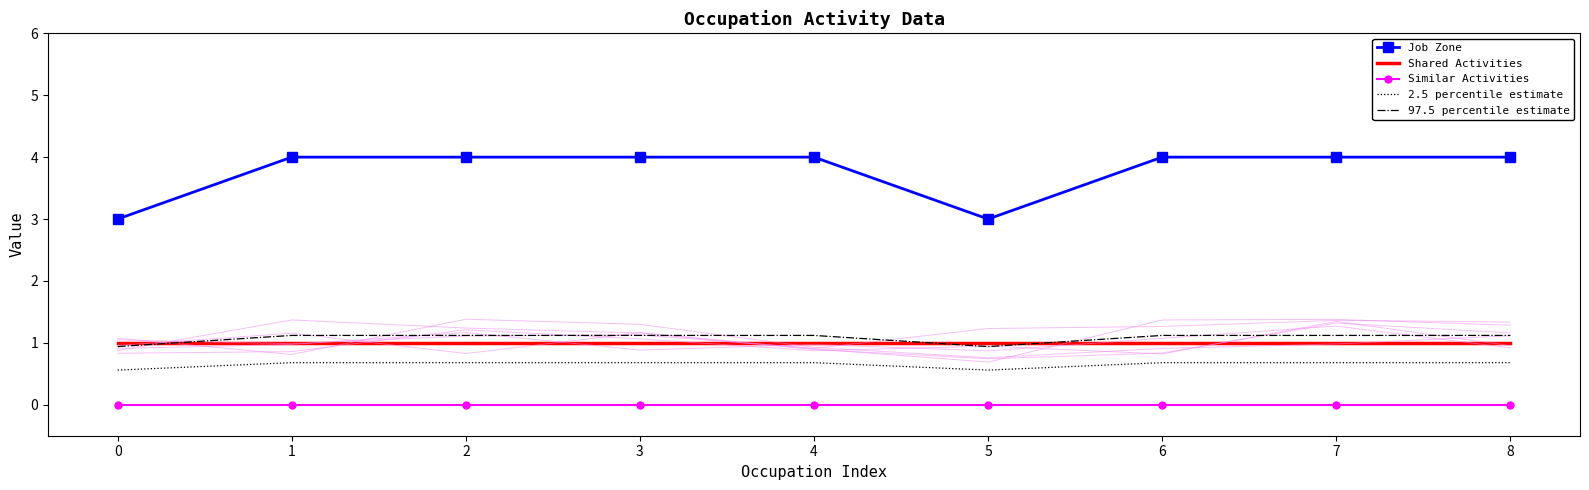

Reading left to right, extract all data points from this chart.

Job Zone: 0=3.0	1=4.0	2=4.0	3=4.0	4=4.0	5=3.0	6=4.0	7=4.0	8=4.0
Shared Activities: 0=1.0	1=1.0	2=1.0	3=1.0	4=1.0	5=1.0	6=1.0	7=1.0	8=1.0
Similar Activities: 0=0.0	1=0.0	2=0.0	3=0.0	4=0.0	5=0.0	6=0.0	7=0.0	8=0.0
2.5 percentile estimate: 0=0.6	1=0.7	2=0.7	3=0.7	4=0.7	5=0.6	6=0.7	7=0.7	8=0.7
97.5 percentile estimate: 0=0.9	1=1.1	2=1.1	3=1.1	4=1.1	5=0.9	6=1.1	7=1.1	8=1.1